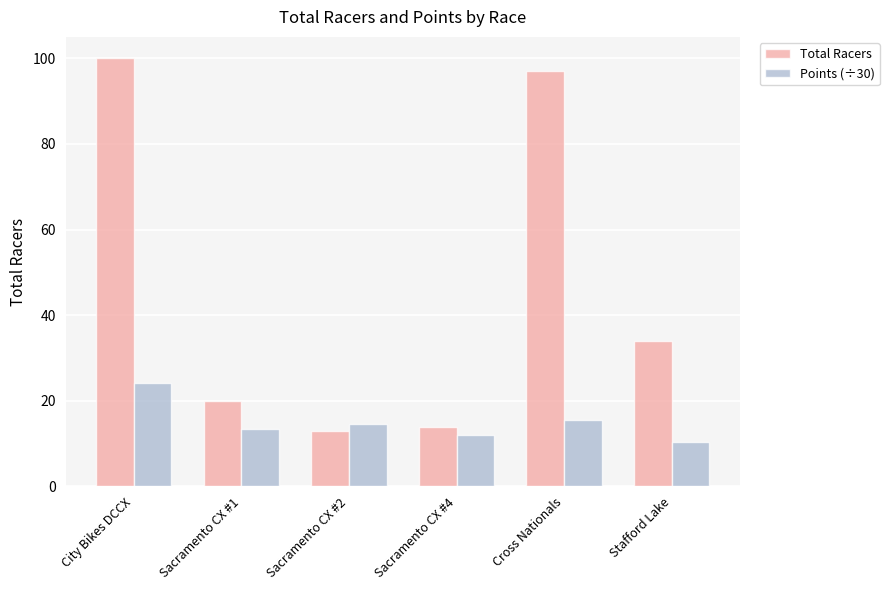

What is the value of the Points (÷30) bar at the 2nd from the left?

13.4